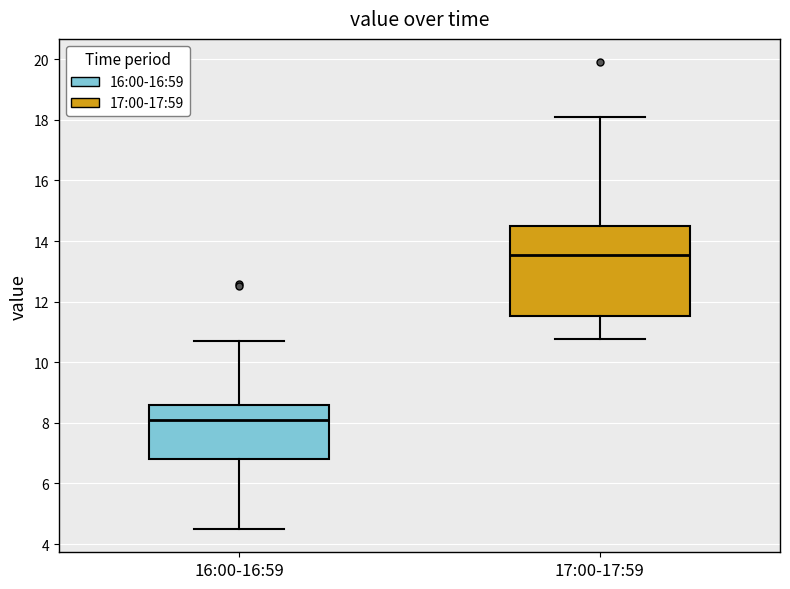

Reading left to right, transcribe this box plot: for each box, give where its median line is, the range the box spans, and where its two whiskers end, as read against the y-axis. The values are not printed on the chart, so give them approximately, as read against the axis.

16:00-16:59: median 8.2, box 6.8 to 8.6, whiskers 4.6 to 10.8
17:00-17:59: median 13.6, box 11.6 to 14.6, whiskers 10.8 to 18.2